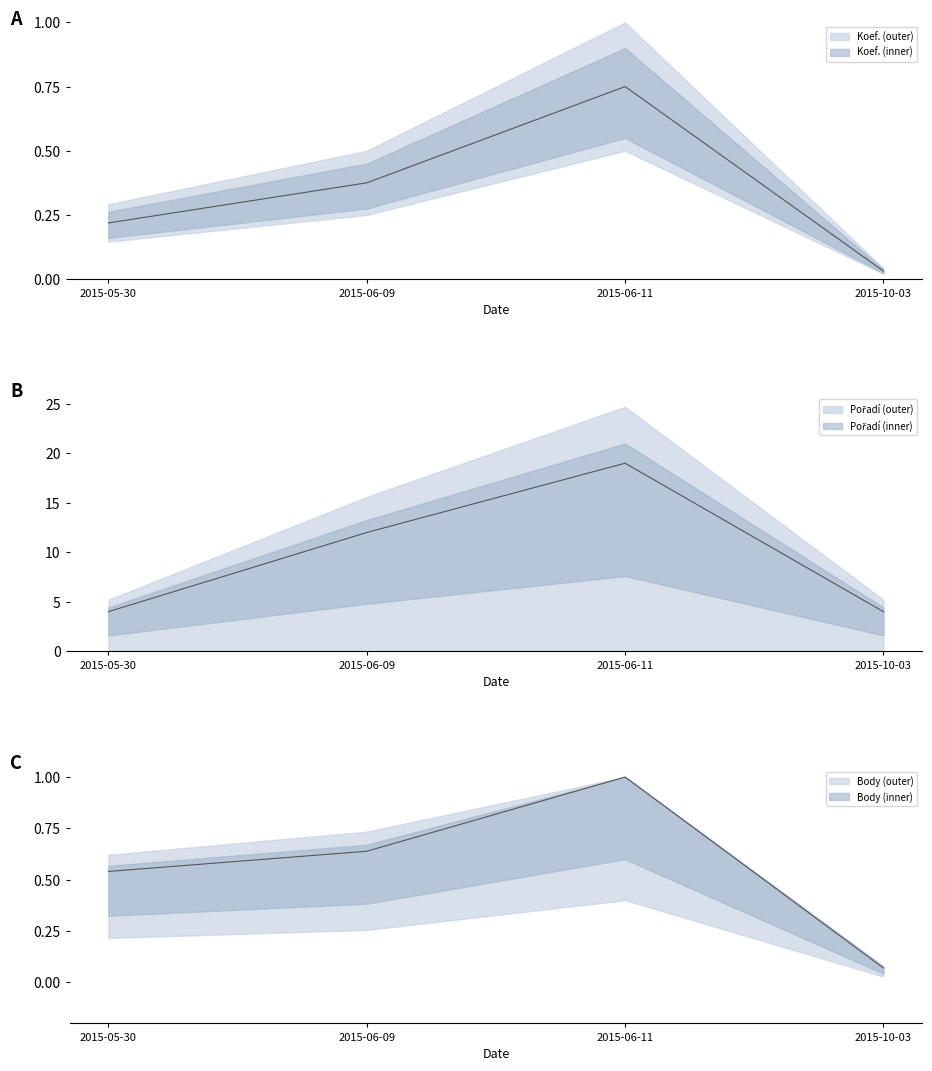

Where is Body nearest to the value 0?

2015-10-03